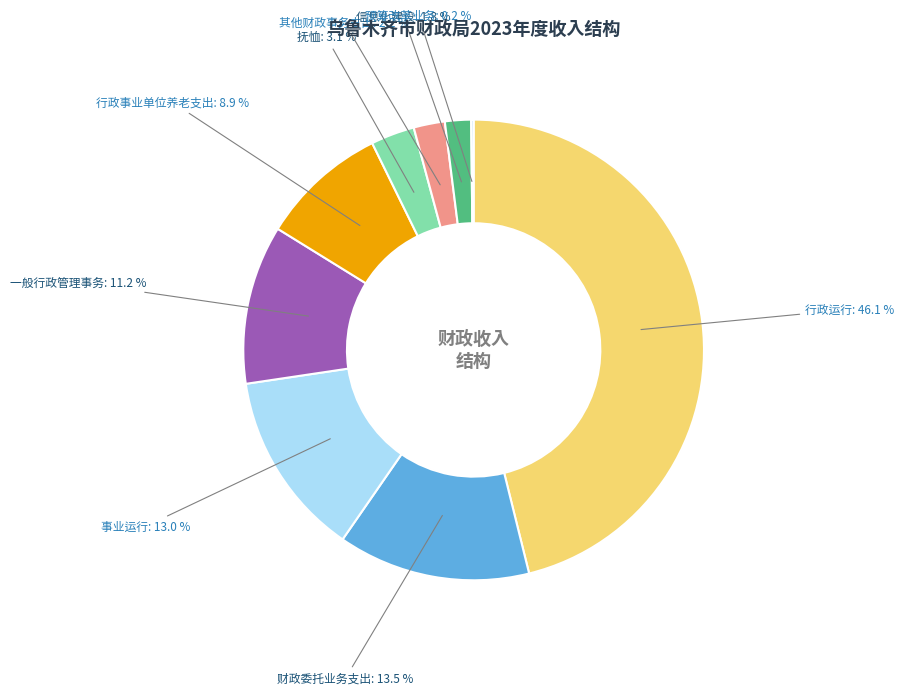

What percentage is NOT represented by 财政委托业务支出?

86.5%